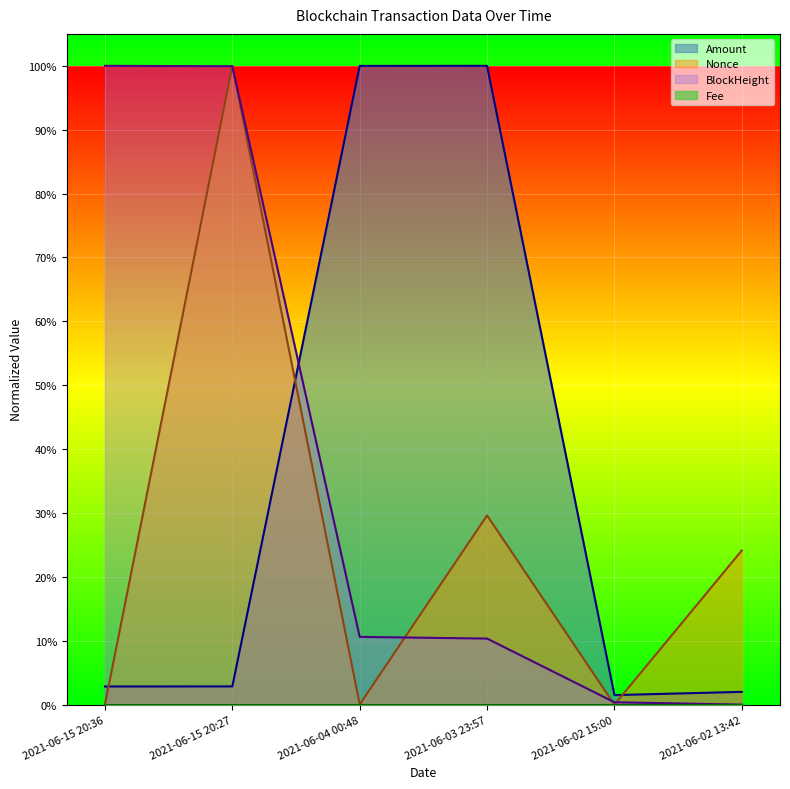

Between 2021-06-02 13:42 and 2021-06-15 20:27, which is larger?

2021-06-15 20:27